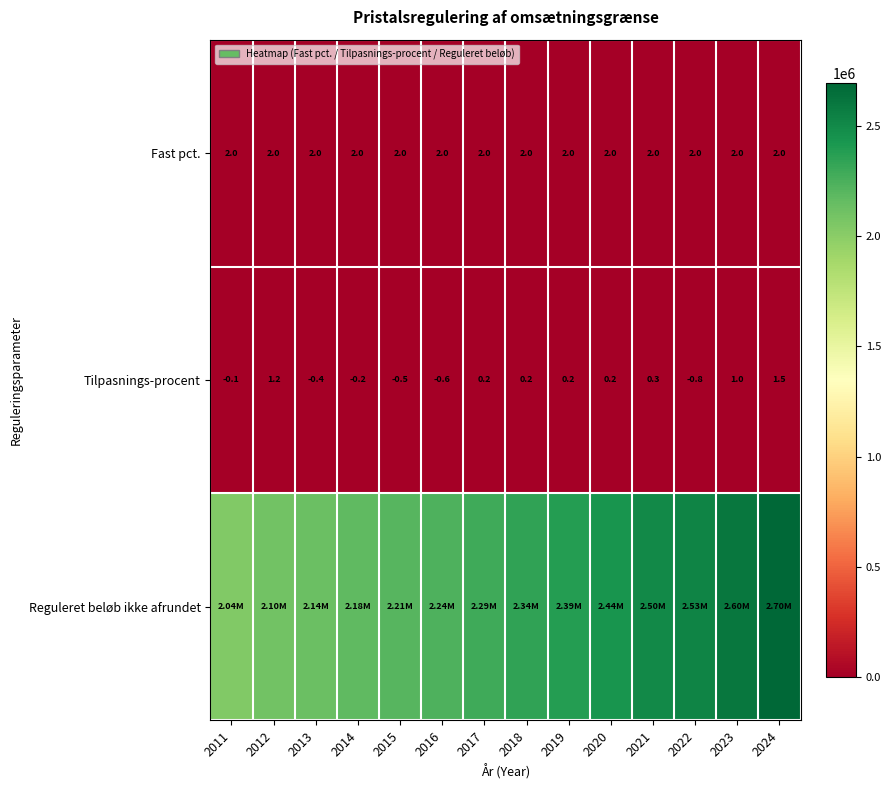

The value of Tilpasnings-procent at 2022 is -0.3. True or false?

False